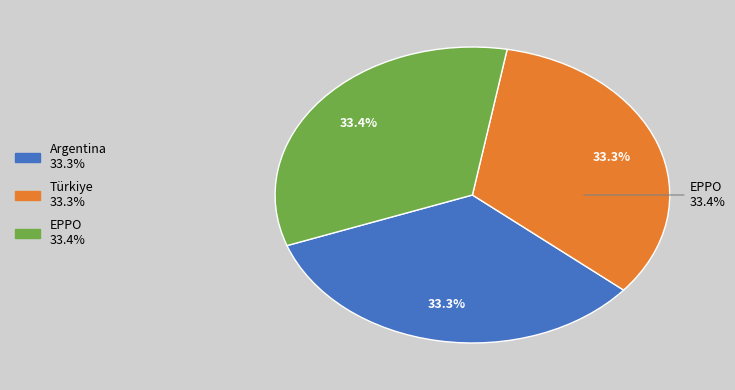

Approximately how many times larger is the value at Türkiye compared to Argentina?

1.0